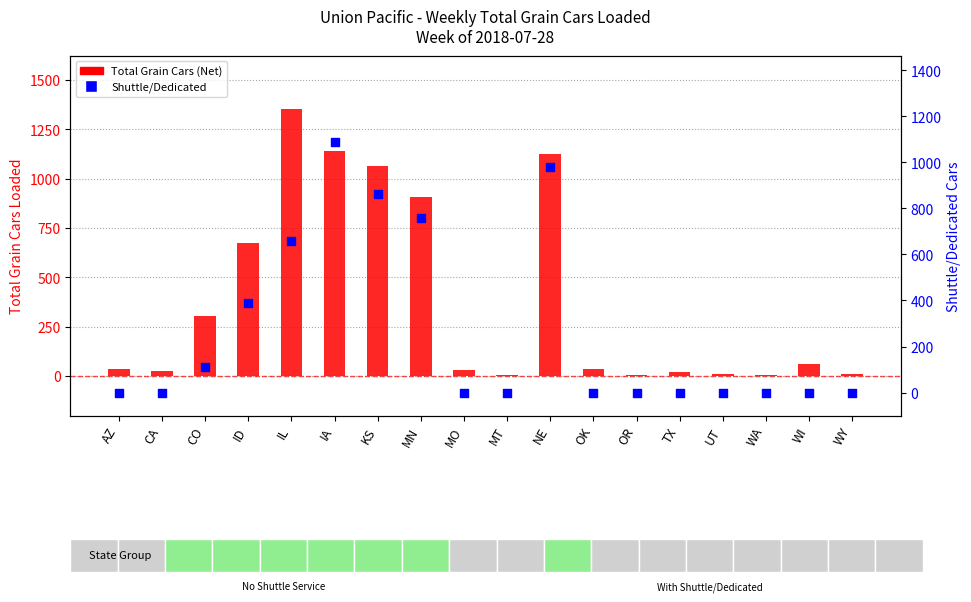

Which series reaches the minimum Y coordinate?

Shuttle/Dedicated